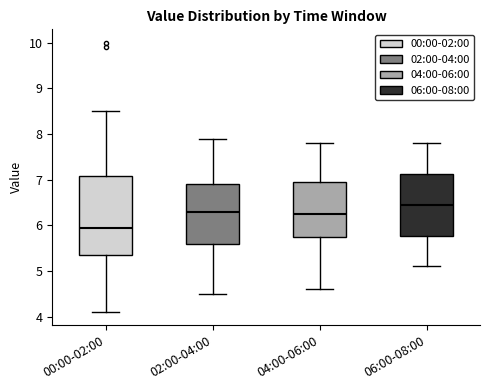

Where does the lower whisker of the box for 00:00-02:00 end on the y-axis? The values are not printed on the chart, so give them approximately, as read against the axis.

4.1